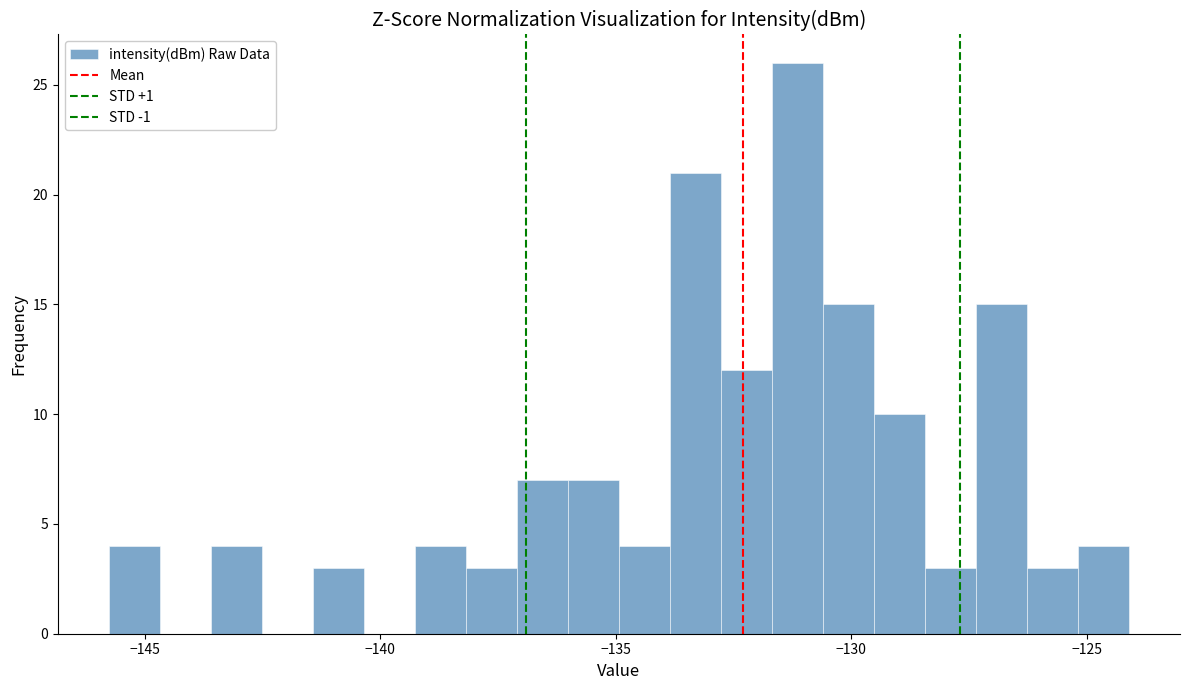

Read against the x-axis, roughly where is the centre of the tallest bar?

-131.0